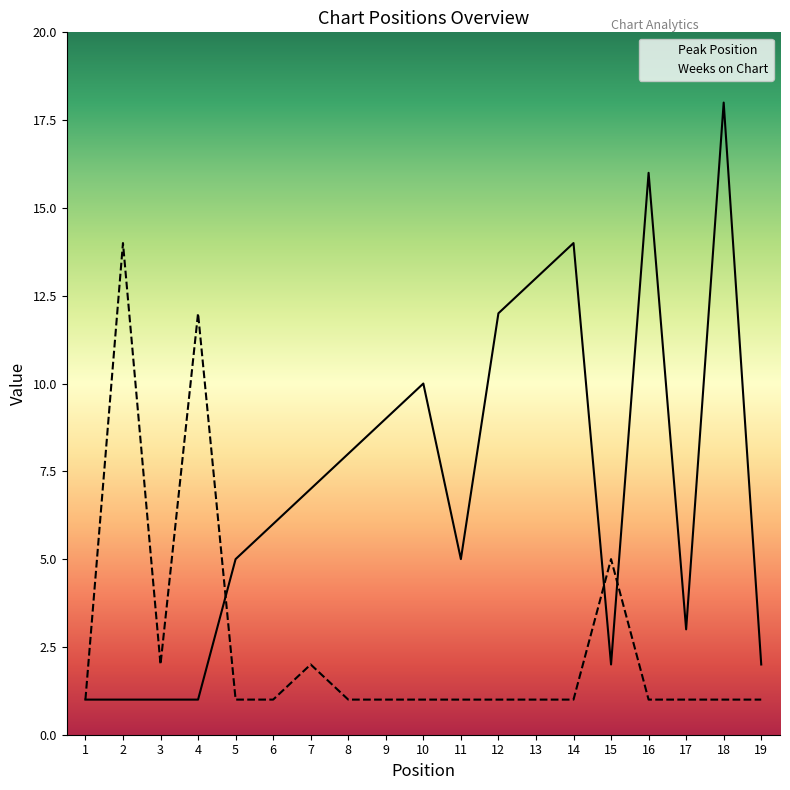

Reading right to left, extract all data points from this chart.

Peak Position: 2	18	3	16	2	14	13	12	5	10	9	8	7	6	5	1	1	1	1
Weeks on Chart: 1	1	1	1	5	1	1	1	1	1	1	1	2	1	1	12	2	14	1